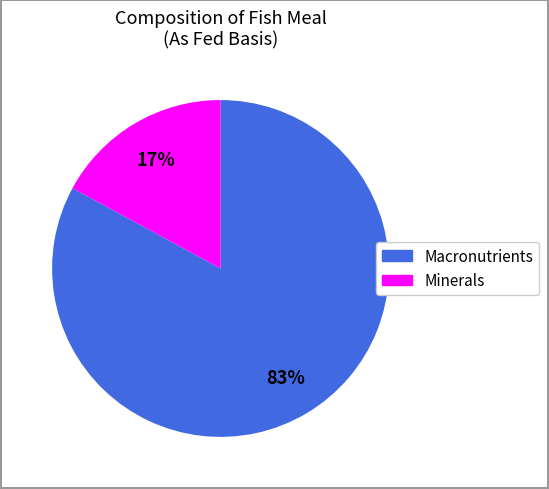

Is there any slice that represents more than half of the pie?

Yes